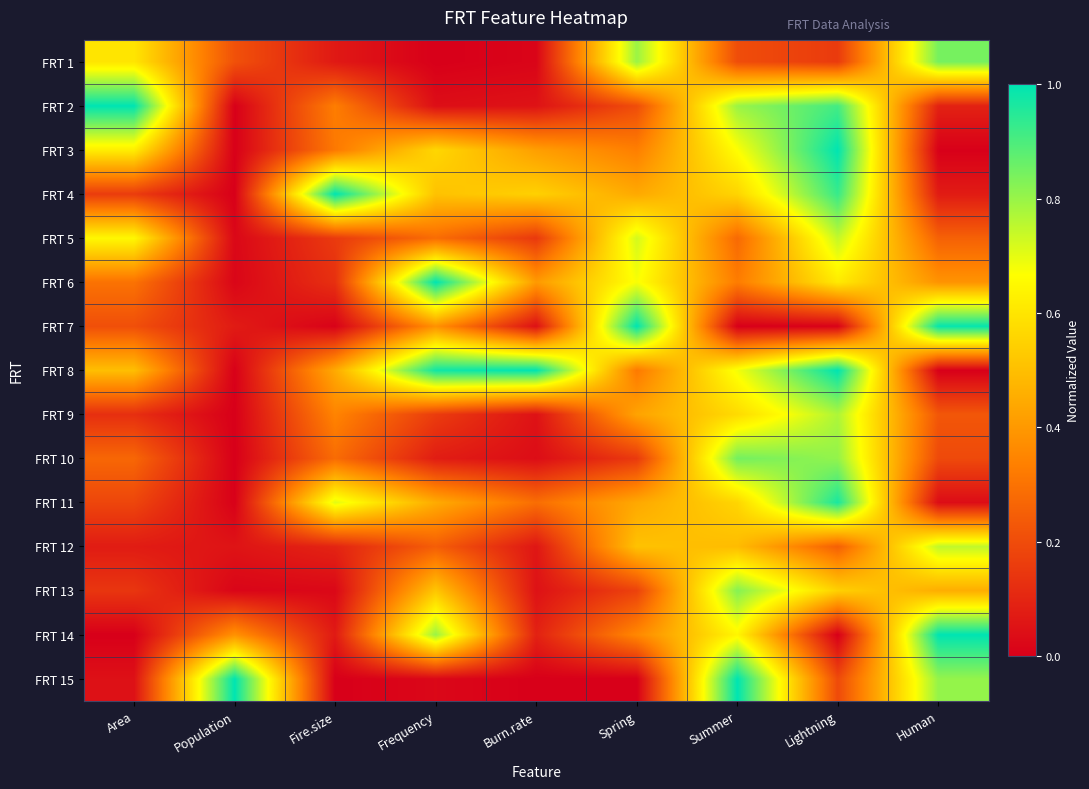

Reading left to right, list all the values displayed in this chart.

FRT 1: Area=0.6	Population=0.2	Fire.size=0.1	Frequency=0.0	Burn.rate=0.0	Spring=0.8	Summer=0.2	Lightning=0.2	Human=0.8
FRT 2: Area=1.0	Population=0.0	Fire.size=0.3	Frequency=0.0	Burn.rate=0.1	Spring=0.2	Summer=0.8	Lightning=0.9	Human=0.1
FRT 3: Area=0.6	Population=0.0	Fire.size=0.3	Frequency=0.6	Burn.rate=0.4	Spring=0.3	Summer=0.7	Lightning=1.0	Human=0.0
FRT 4: Area=0.2	Population=0.0	Fire.size=1.0	Frequency=0.5	Burn.rate=0.5	Spring=0.4	Summer=0.6	Lightning=0.9	Human=0.1
FRT 5: Area=0.6	Population=0.0	Fire.size=0.2	Frequency=0.3	Burn.rate=0.1	Spring=0.7	Summer=0.3	Lightning=0.7	Human=0.3
FRT 6: Area=0.3	Population=0.0	Fire.size=0.1	Frequency=1.0	Burn.rate=0.4	Spring=0.7	Summer=0.3	Lightning=0.6	Human=0.4
FRT 7: Area=0.2	Population=0.1	Fire.size=0.0	Frequency=0.4	Burn.rate=0.0	Spring=1.0	Summer=0.0	Lightning=0.0	Human=1.0
FRT 8: Area=0.5	Population=0.0	Fire.size=0.4	Frequency=1.0	Burn.rate=1.0	Spring=0.3	Summer=0.7	Lightning=1.0	Human=0.0
FRT 9: Area=0.1	Population=0.0	Fire.size=0.3	Frequency=0.2	Burn.rate=0.0	Spring=0.4	Summer=0.6	Lightning=0.8	Human=0.2
FRT 10: Area=0.3	Population=0.0	Fire.size=0.3	Frequency=0.1	Burn.rate=0.0	Spring=0.2	Summer=0.8	Lightning=0.8	Human=0.2
FRT 11: Area=0.2	Population=0.0	Fire.size=0.7	Frequency=0.4	Burn.rate=0.3	Spring=0.4	Summer=0.6	Lightning=1.0	Human=0.0
FRT 12: Area=0.1	Population=0.1	Fire.size=0.1	Frequency=0.2	Burn.rate=0.1	Spring=0.5	Summer=0.5	Lightning=0.3	Human=0.7
FRT 13: Area=0.1	Population=0.0	Fire.size=0.0	Frequency=0.5	Burn.rate=0.0	Spring=0.2	Summer=0.8	Lightning=0.5	Human=0.5
FRT 14: Area=0.0	Population=0.4	Fire.size=0.1	Frequency=0.8	Burn.rate=0.1	Spring=0.4	Summer=0.6	Lightning=0.0	Human=1.0
FRT 15: Area=0.0	Population=1.0	Fire.size=0.0	Frequency=0.0	Burn.rate=0.0	Spring=0.0	Summer=1.0	Lightning=0.2	Human=0.8